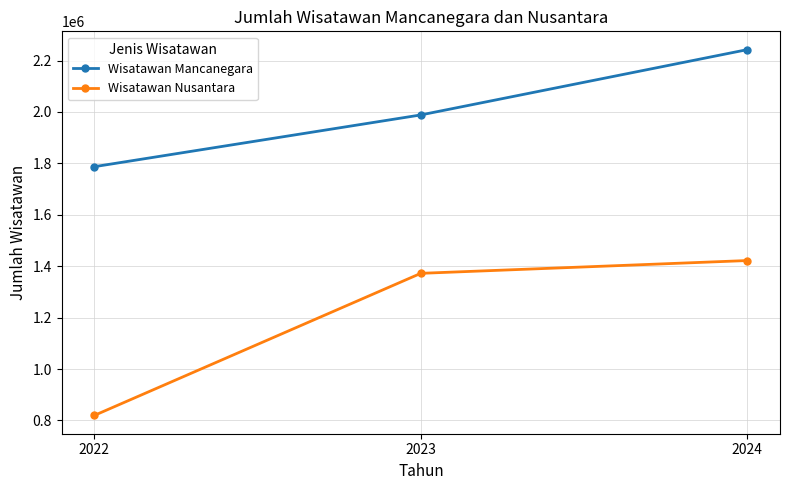

What is the value of the Wisatawan Mancanegara point at the 2nd from the left?

1988477